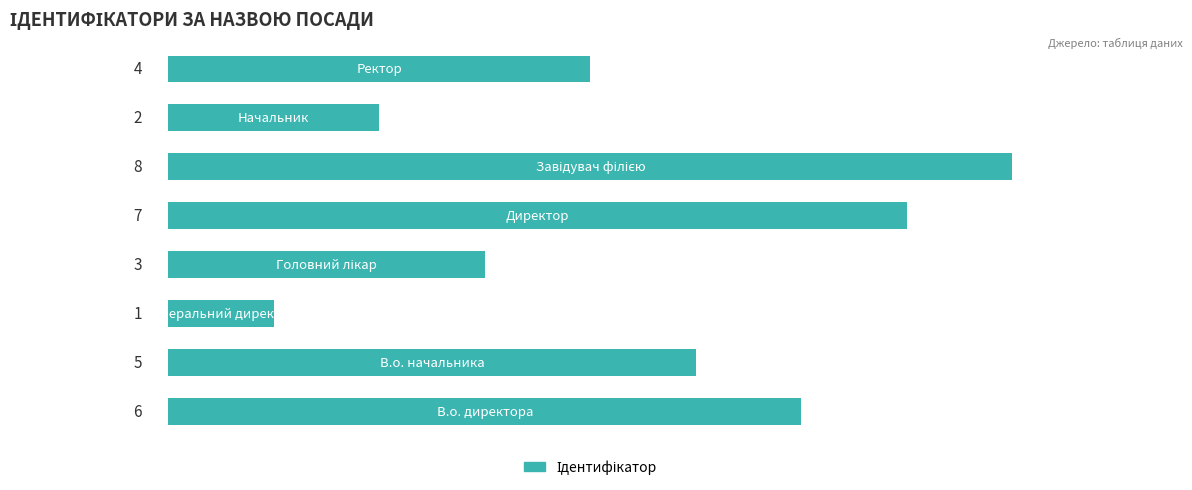

How many values are between 3 and 7?

5